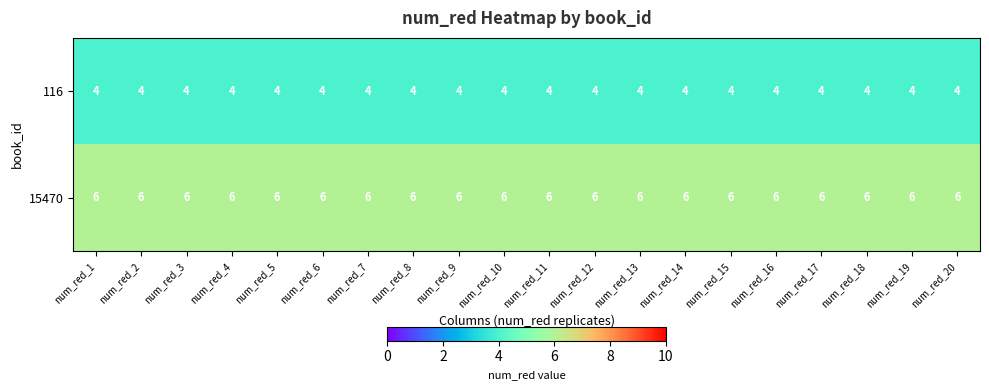

Which series has the largest total across all categories?

15470